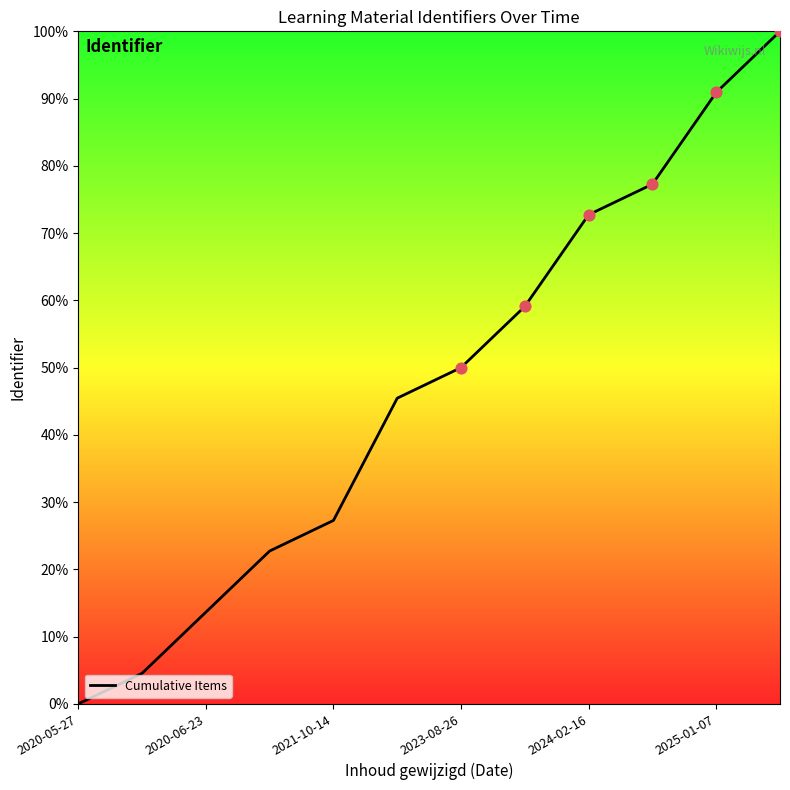

What is the difference between the maximum and minimum values?

100.0